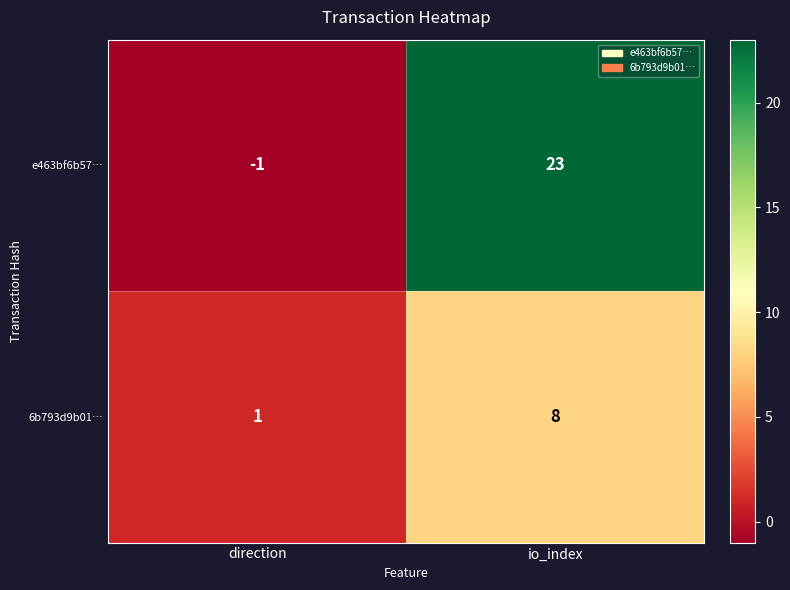

What is the spread (max minus min) of values at io_index?

15